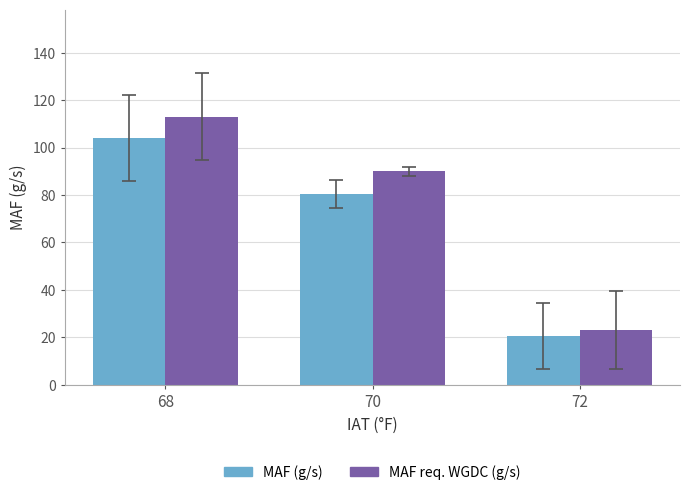

Which category has the highest value in the MAF req. WGDC (g/s) series?

68